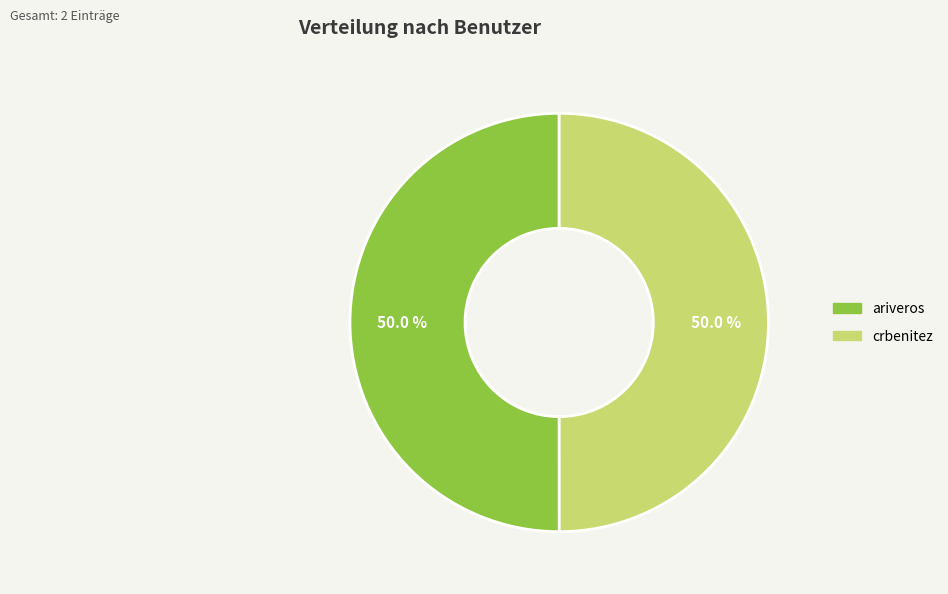

Count the number of slices in the pie.

2